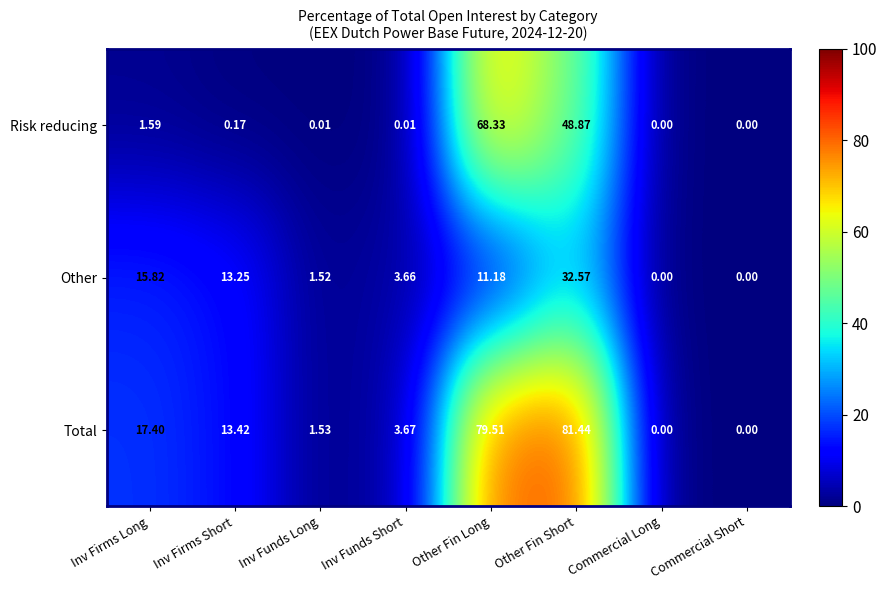

List the series in order of their peak value, highest first.

Total, Risk reducing, Other